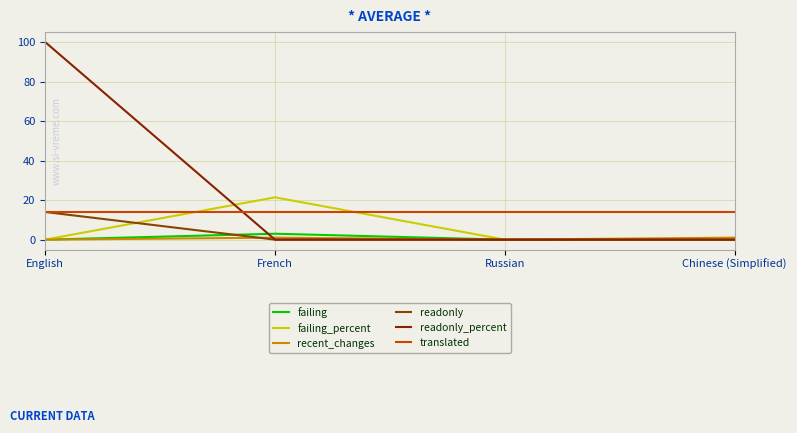

True or false: readonly has more than 2 points higher than both neighbors.

False